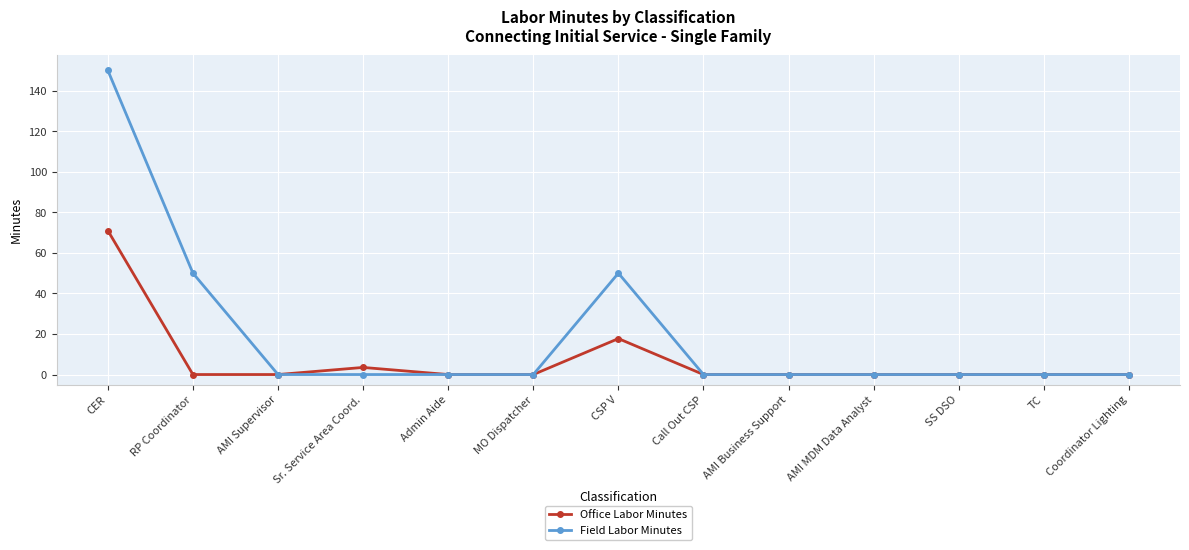

At which category does the chart reach its peak across all series?

CER